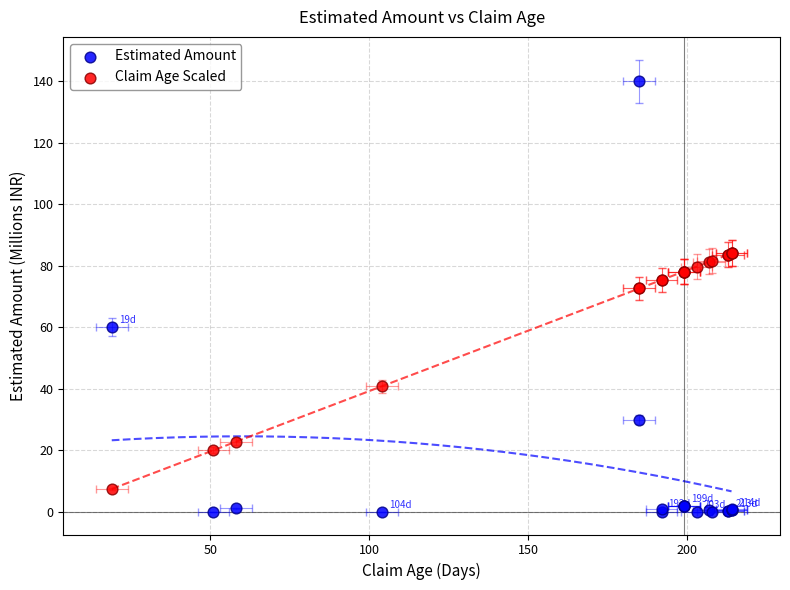

Which series has the widest spread of Y values?

Estimated Amount